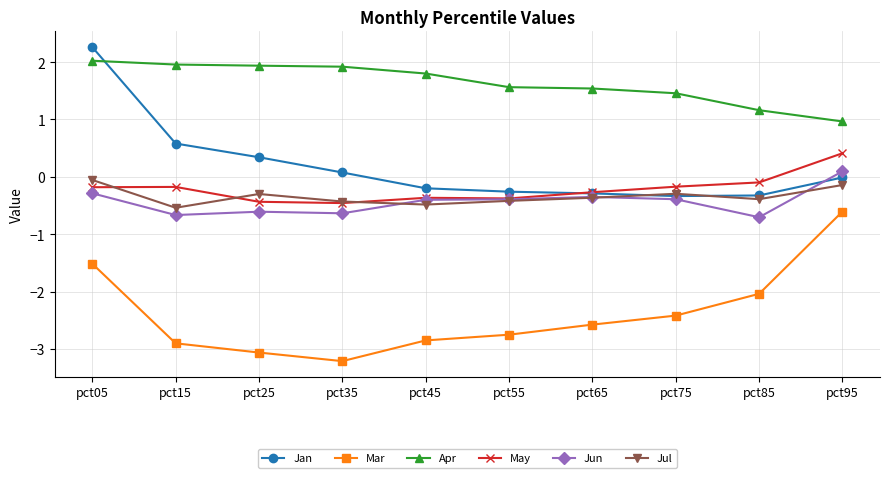

How many positive values does the Jun series have?

1